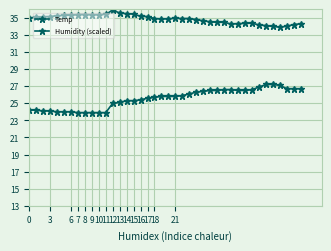

What is the difference between the maximum and minimum values in the Humidity (scaled) series?

2.0